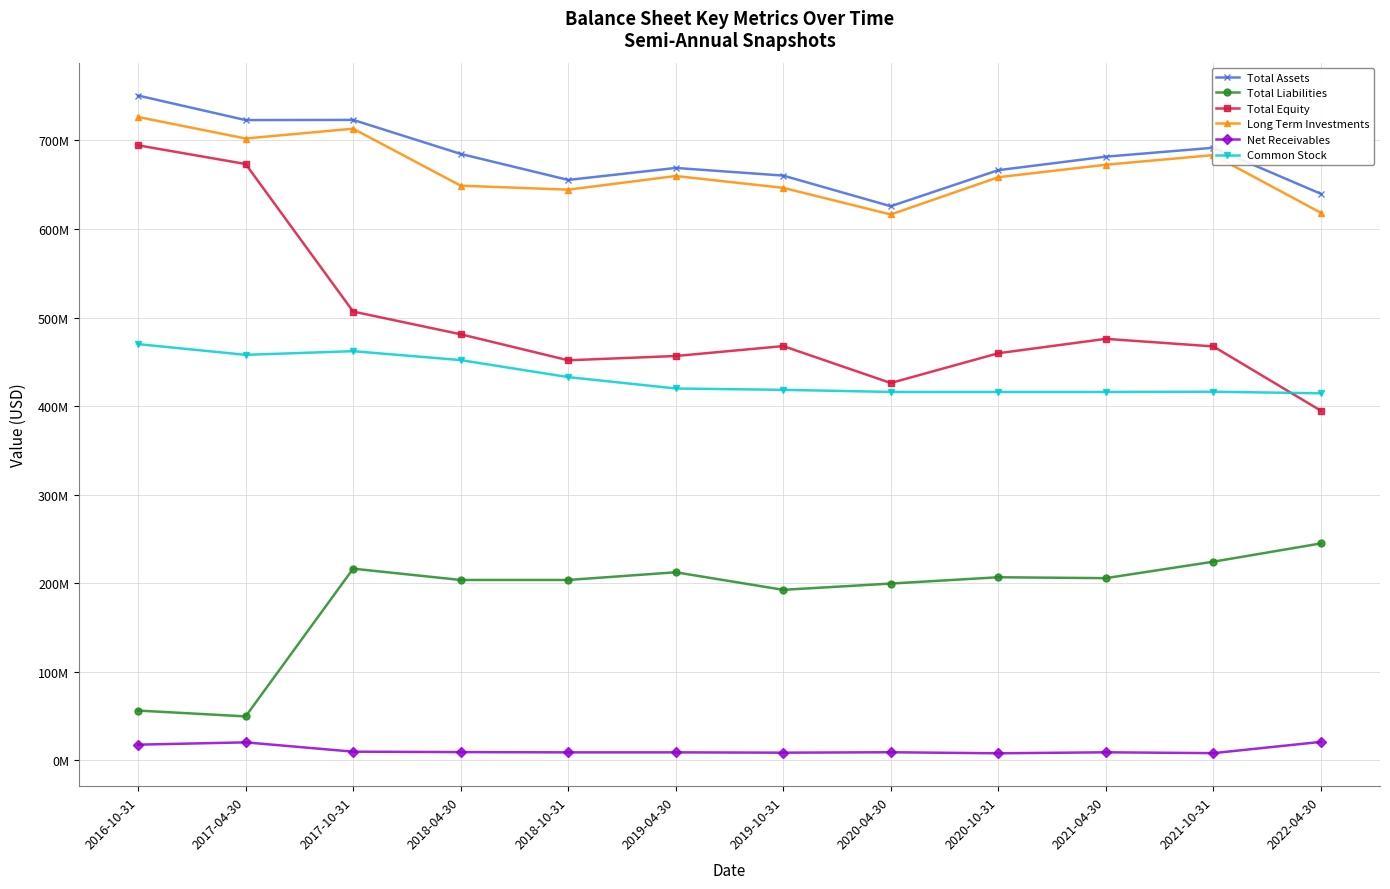

What are all the series names shown in the legend?

Total Assets, Total Liabilities, Total Equity, Long Term Investments, Net Receivables, Common Stock